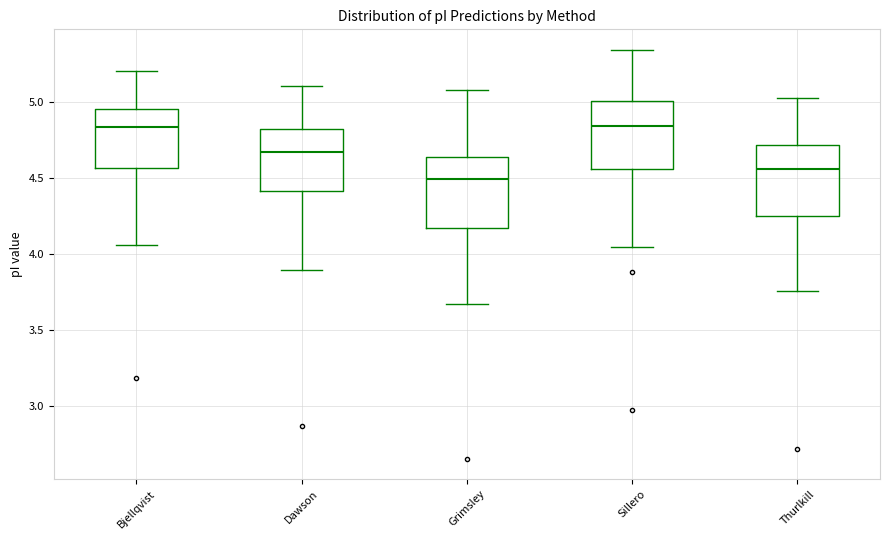

Reading left to right, read every box against the y-axis: the position of its median line, the range the box covers, and the ends of its whiskers. The values are not printed on the chart, so give them approximately, as read against the axis.

Bjellqvist: median 4.85, box 4.55 to 4.95, whiskers 4.05 to 5.20
Dawson: median 4.65, box 4.40 to 4.85, whiskers 3.90 to 5.10
Grimsley: median 4.50, box 4.15 to 4.65, whiskers 3.65 to 5.10
Sillero: median 4.85, box 4.55 to 5.00, whiskers 4.05 to 5.35
Thurlkill: median 4.55, box 4.25 to 4.70, whiskers 3.75 to 5.05